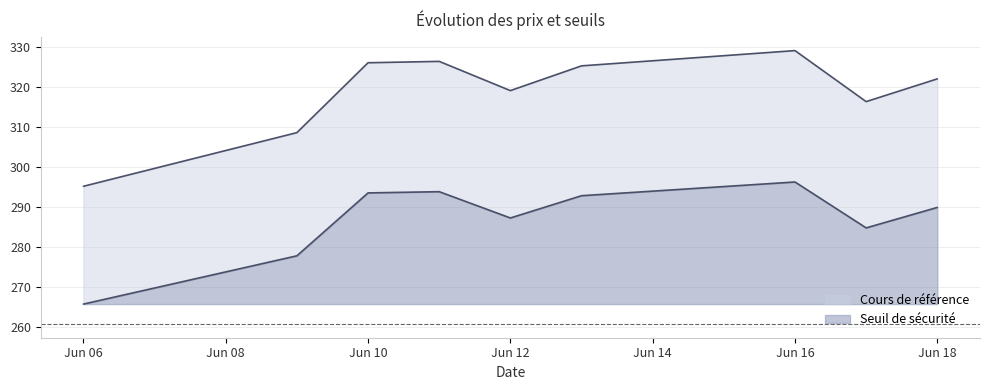

True or false: Seuil de sécurité has more than 2 interior local peaks.

False